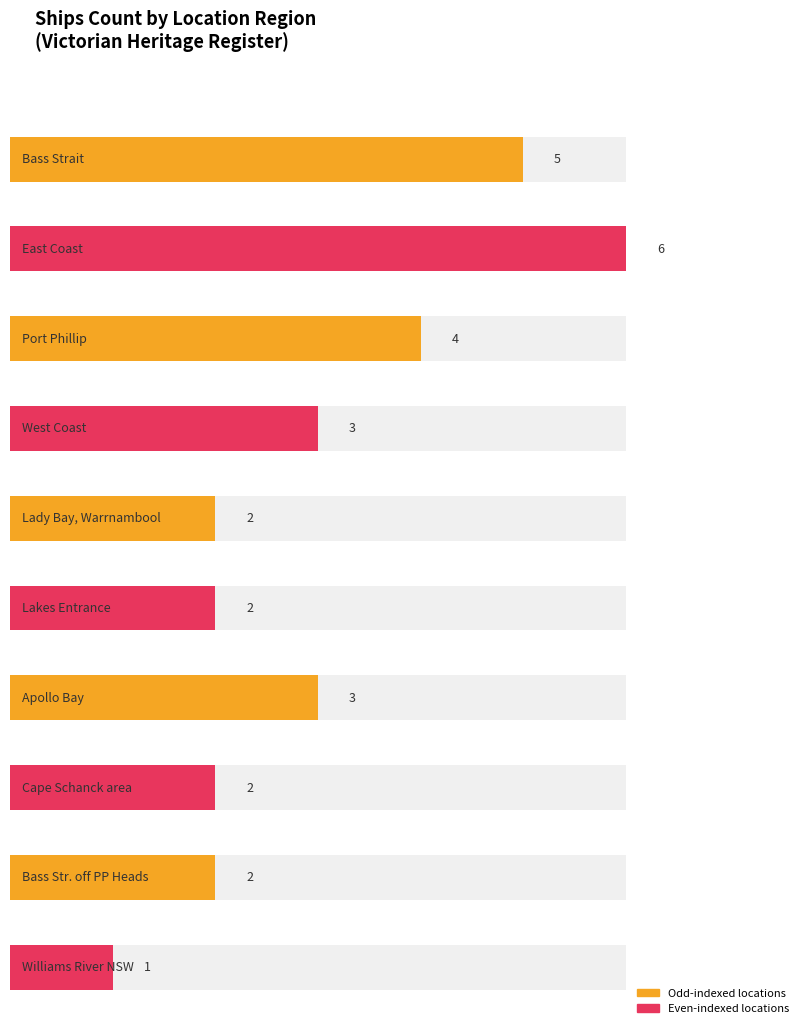

What is the label of the 7th bar from the right?

West Coast